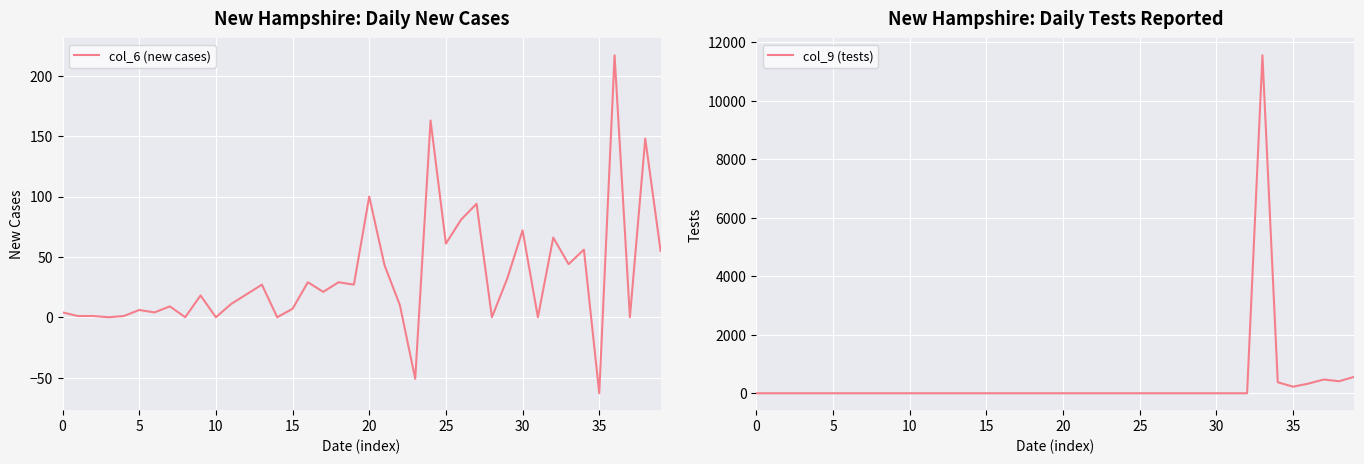

Which series has the widest spread of values?

col_9 (tests)